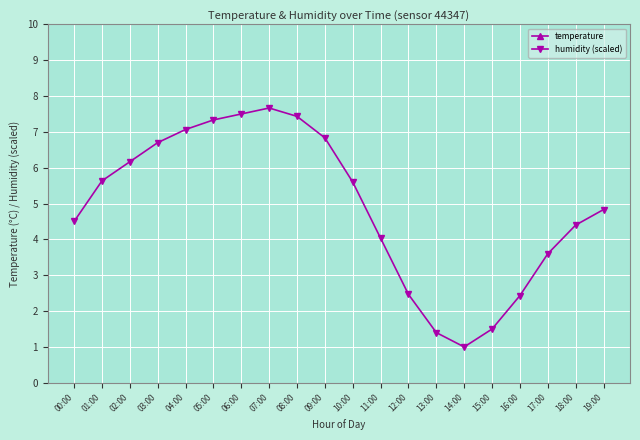

True or false: humidity (scaled) has a value of 1.5 at 15:00.

True